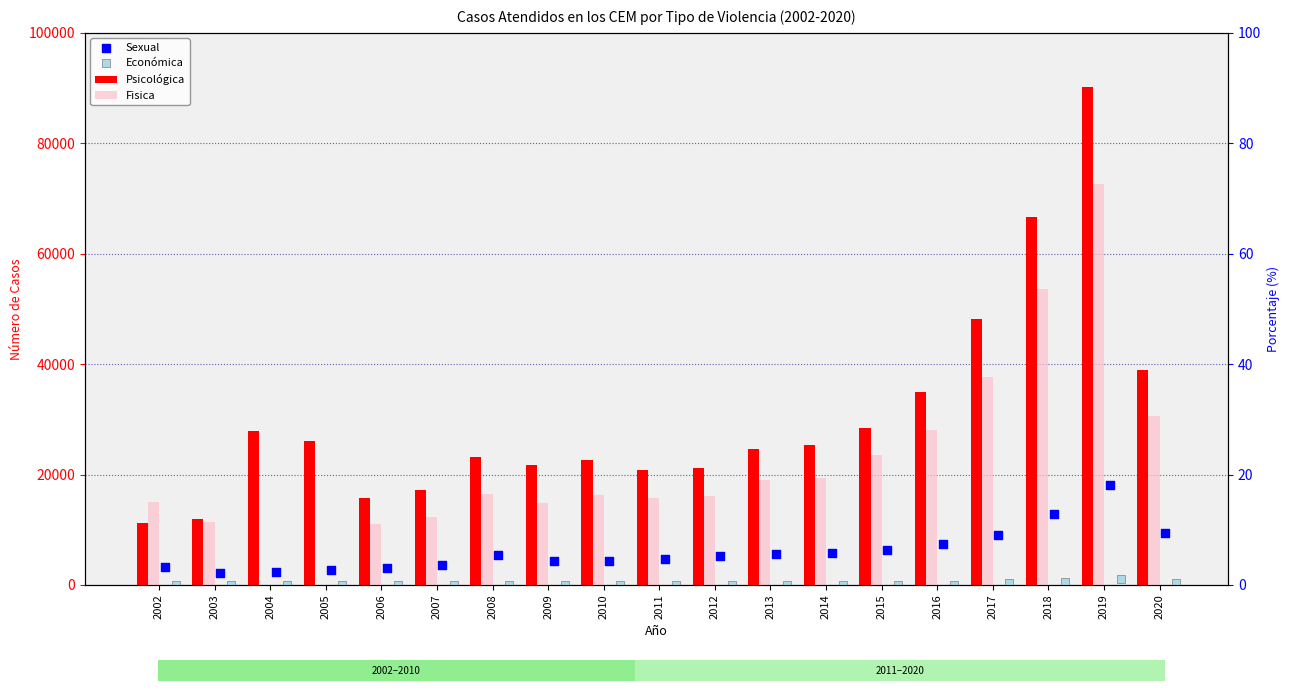

Which series has the largest Y range (max minus min)?

Psicológica